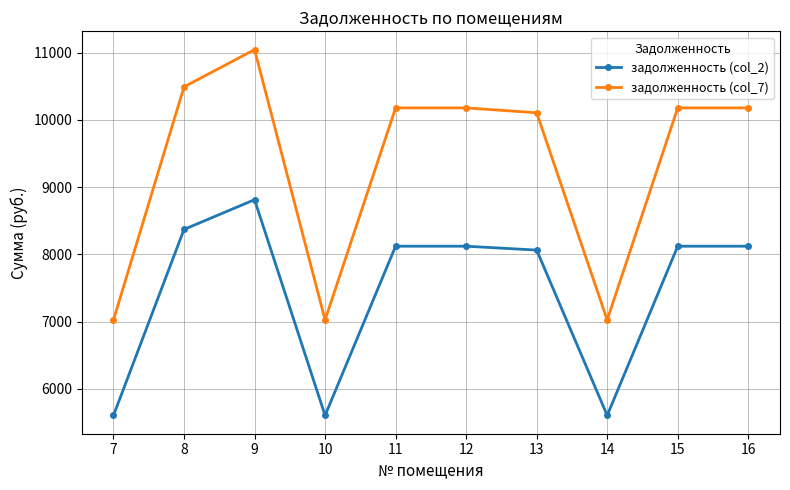

At which category does задолженность (col_7) reach its first local valley?

10